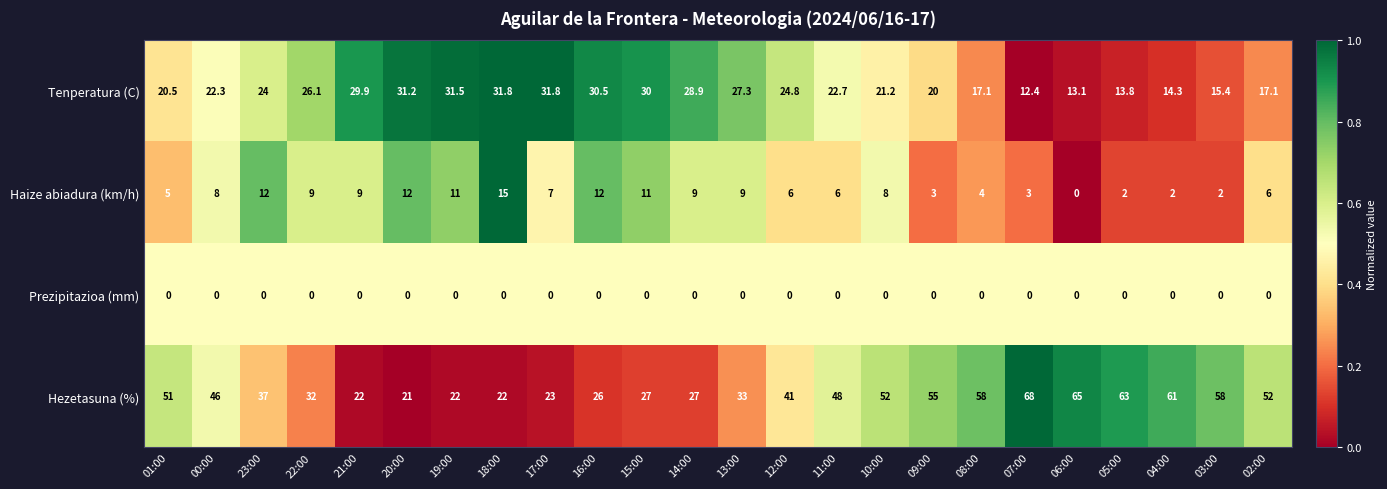

Between 05:00 and 03:00, which series saw the biggest shift?

Hezetasuna (%)